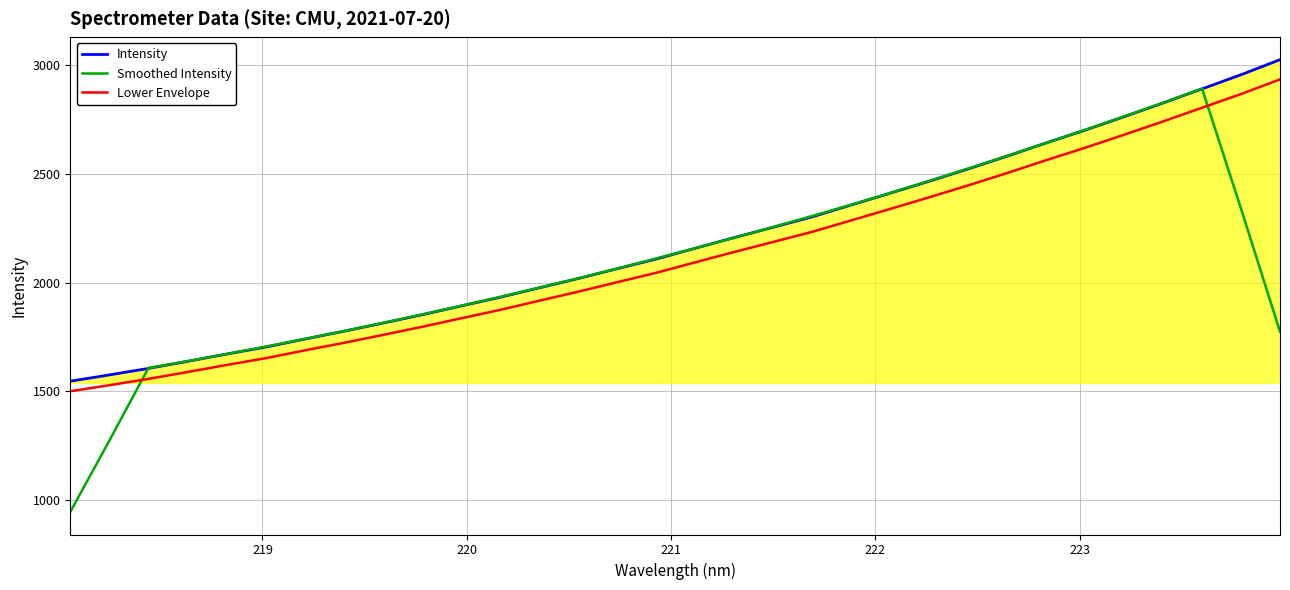

What is the maximum value shown in the chart?

3025.4